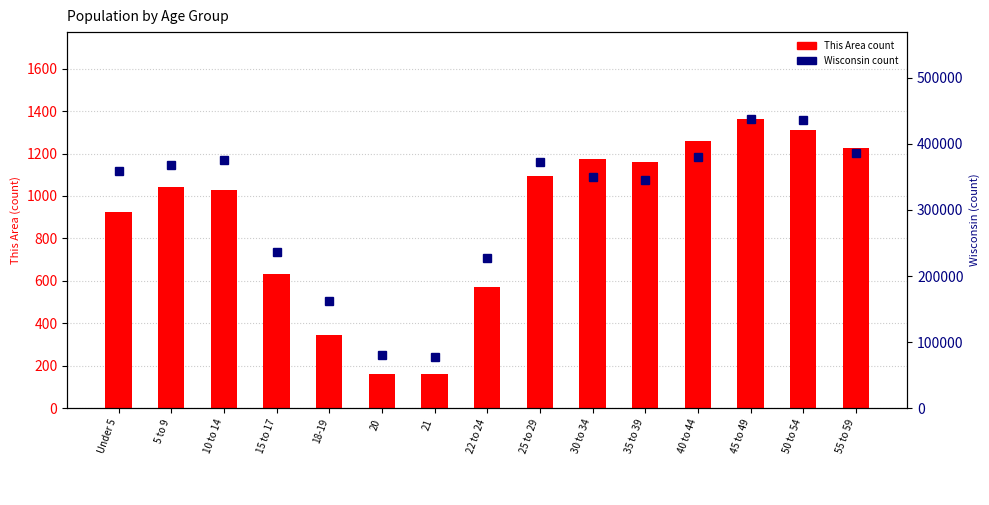

At which label does Wisconsin (count) first exceed 358443?

5 to 9